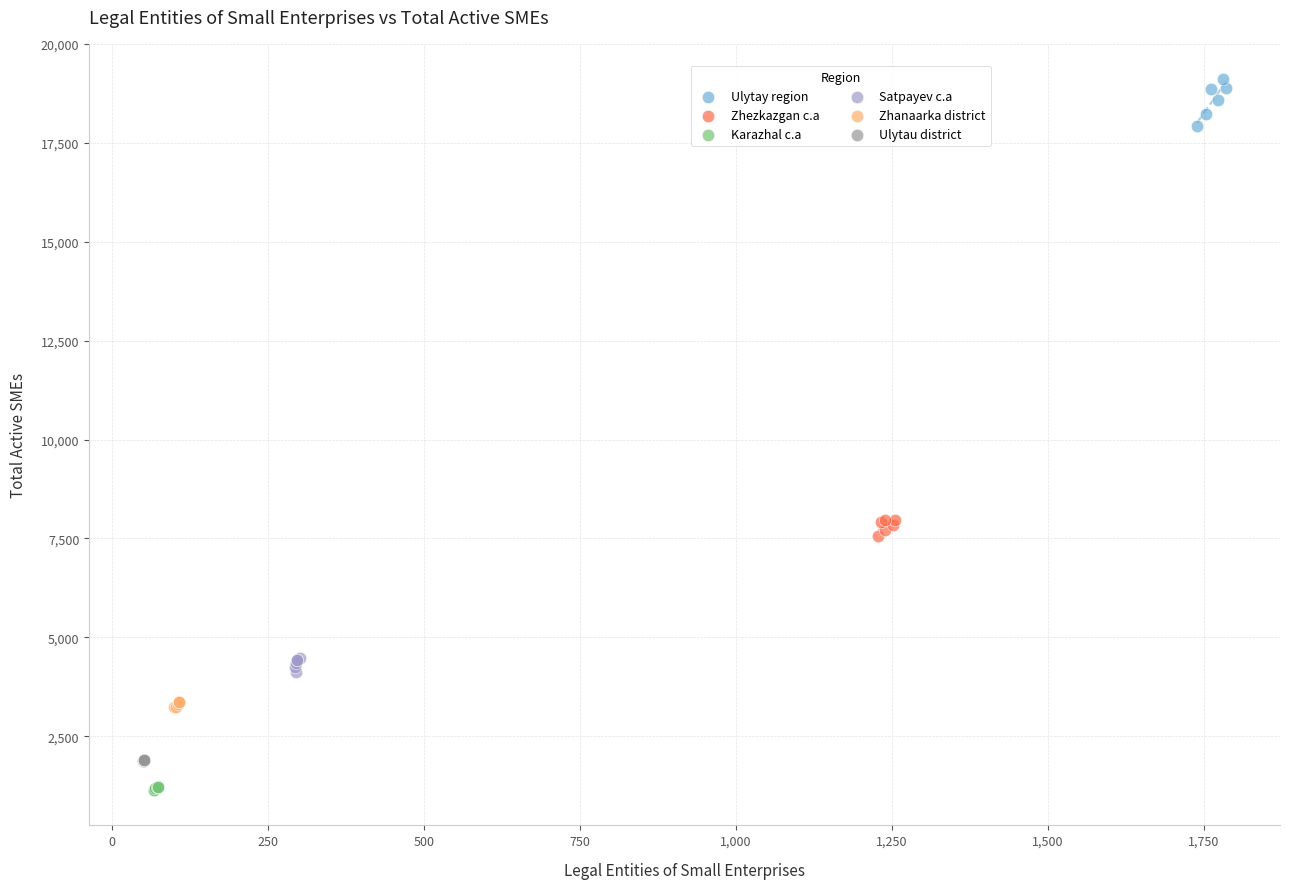

Which series has the widest spread of Y values?

Ulytay region